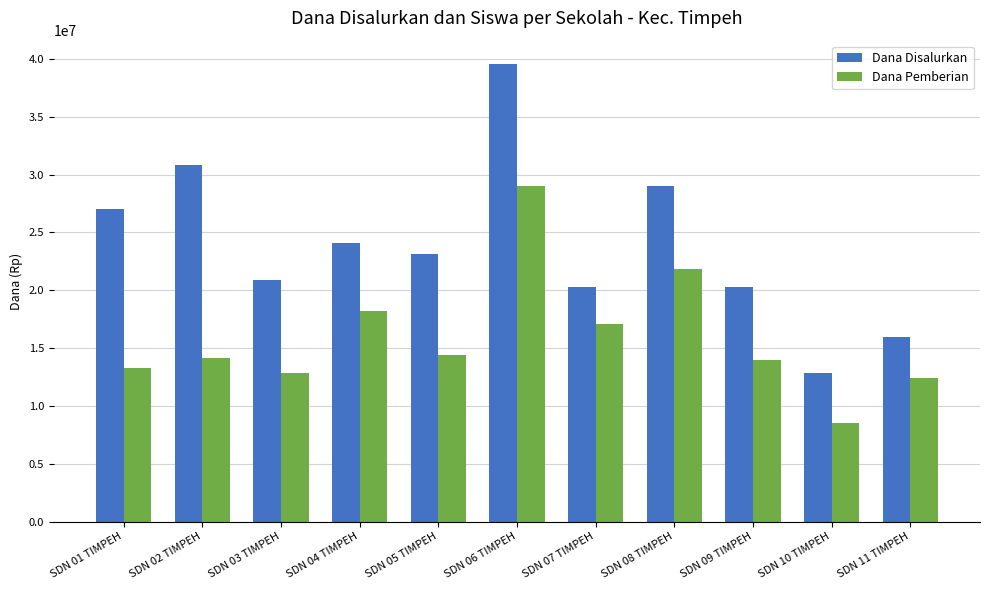

The Dana Pemberian series shows 14175000 at SDN 02 TIMPEH. True or false?

True